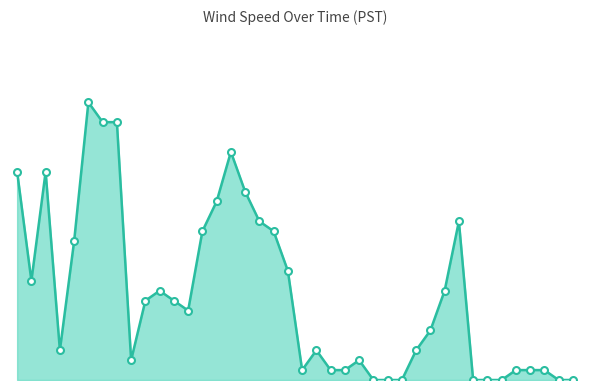

Is this an area chart (filled region under the line)?

Yes